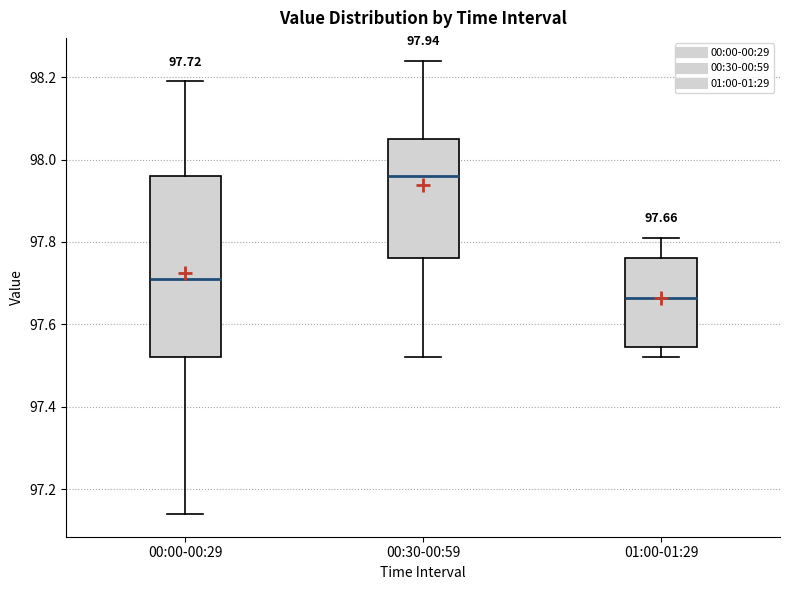

Which box is the tallest, from its lower edge to its upper edge?

00:00-00:29